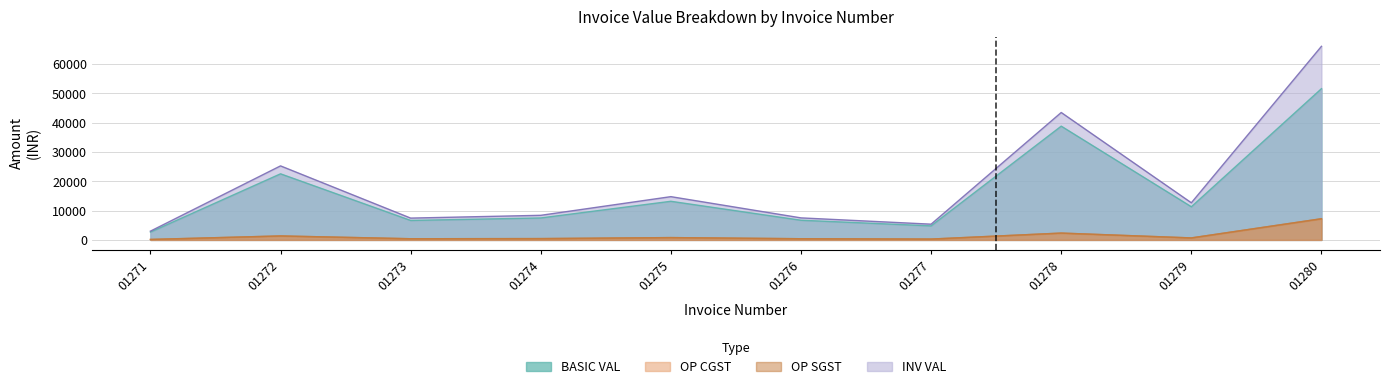

The OP SGST series shows 268.5 at 01271. True or false?

False